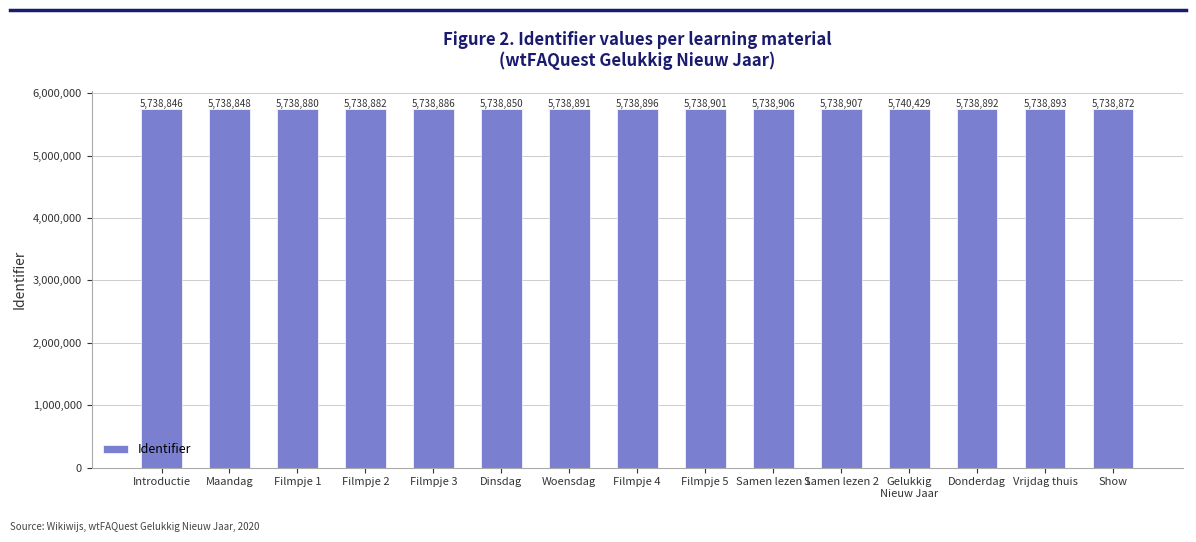

The chart shows a value of 9219289 at Donderdag. True or false?

False